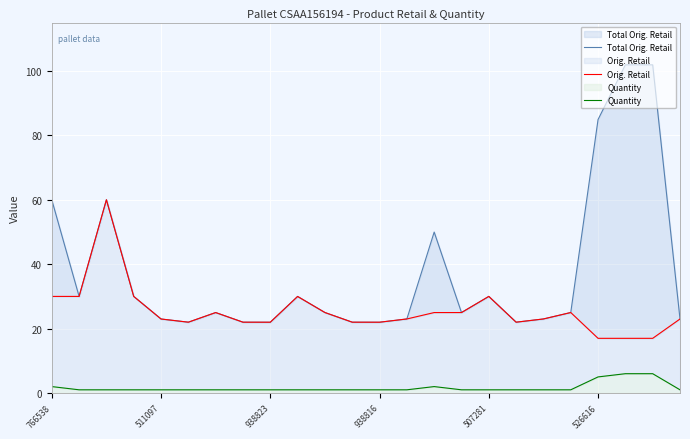

Is it true that Total Orig. Retail equals 85.5 at 766538?

False